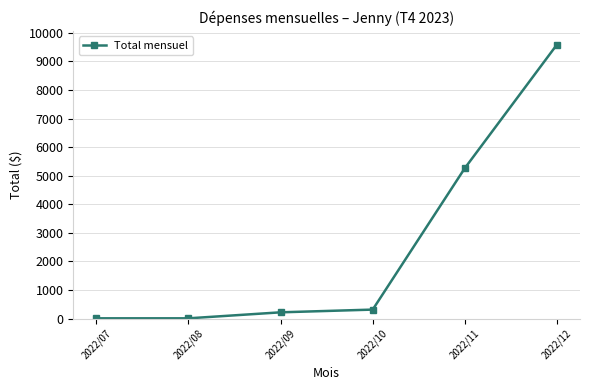

What is the average value?

2567.6